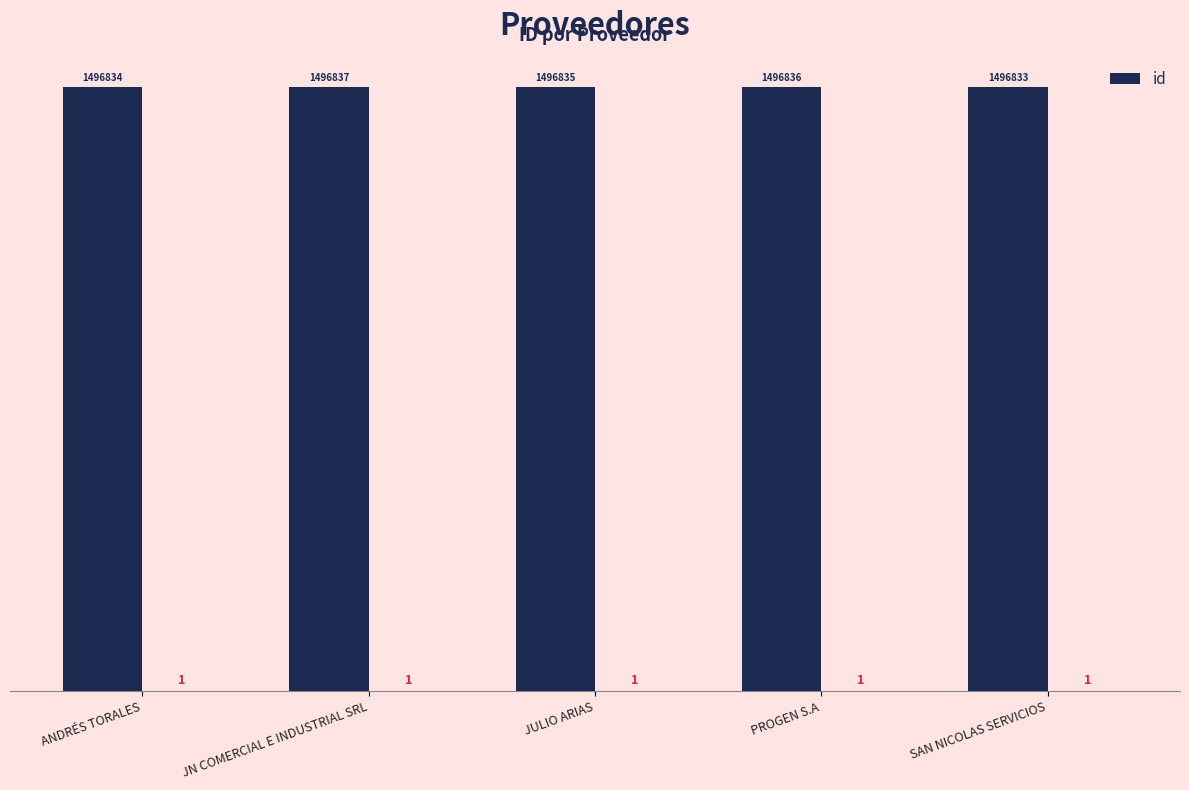

What is the highest value of the id series?

1.0